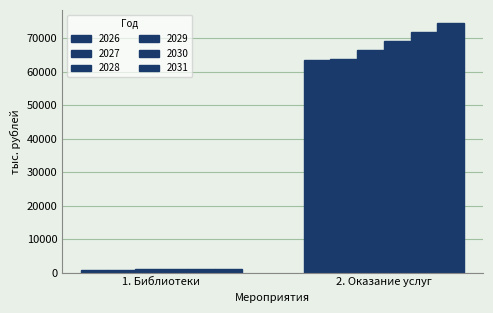

At which category is the sum across all series the highest?

2. Оказание услуг и обеспечение деятельности